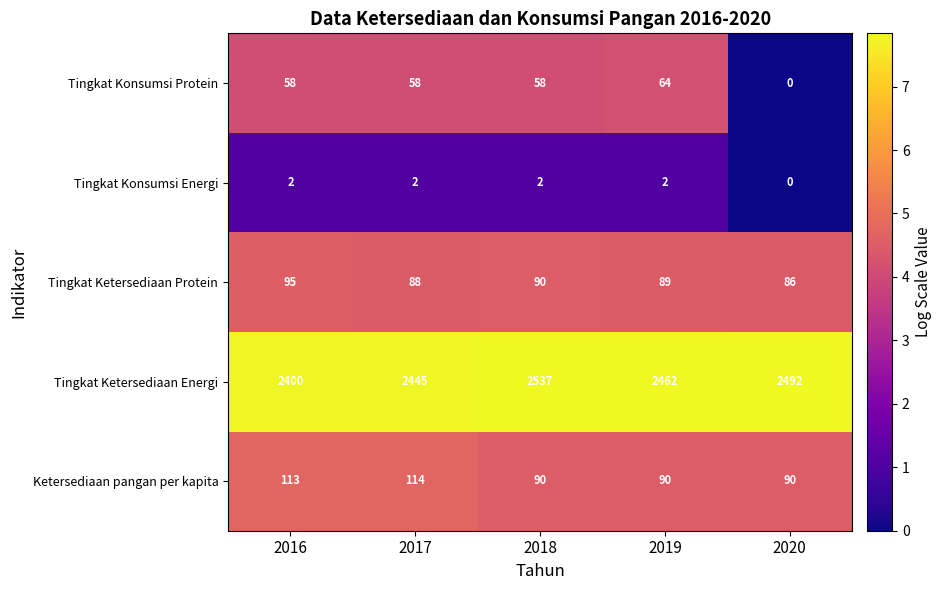

Reading left to right, extract all data points from this chart.

Tingkat Konsumsi Protein: 2016=58	2017=58	2018=58	2019=64	2020=0
Tingkat Konsumsi Energi: 2016=2	2017=2	2018=2	2019=2	2020=0
Tingkat Ketersediaan Protein: 2016=95	2017=88	2018=90	2019=89	2020=86
Tingkat Ketersediaan Energi: 2016=2400	2017=2445	2018=2537	2019=2462	2020=2492
Ketersediaan pangan per kapita: 2016=113	2017=114	2018=90	2019=90	2020=90